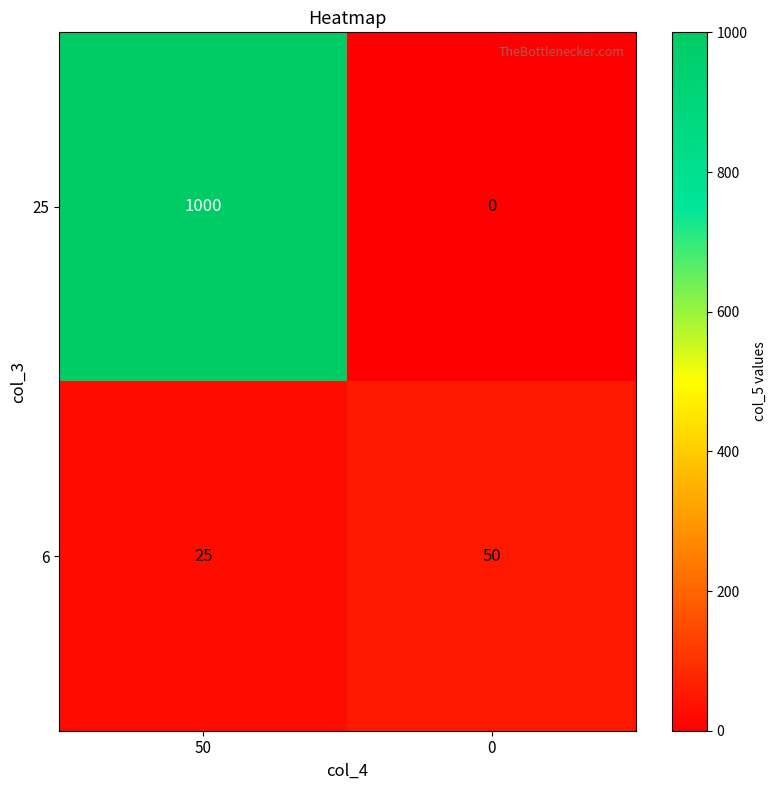

At which label does 6 reach its minimum?

50